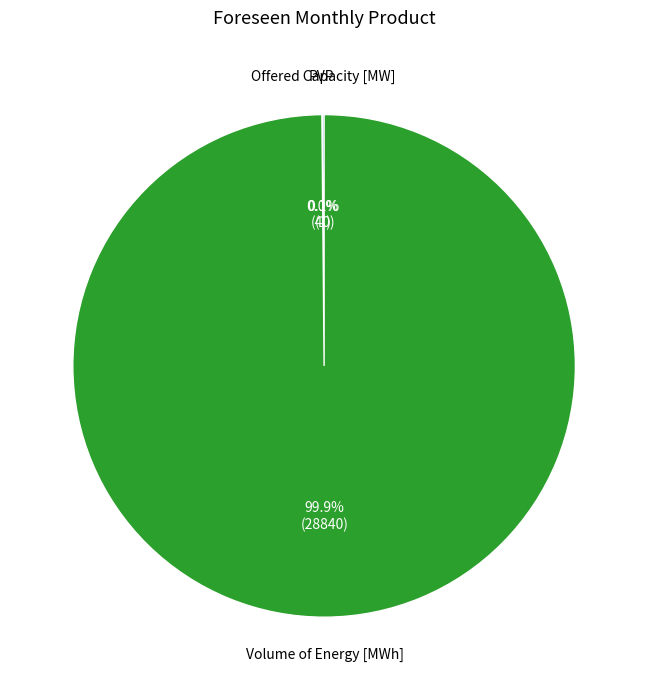

How much of the chart is everything except Volume of Energy [MWh]?

0.1%